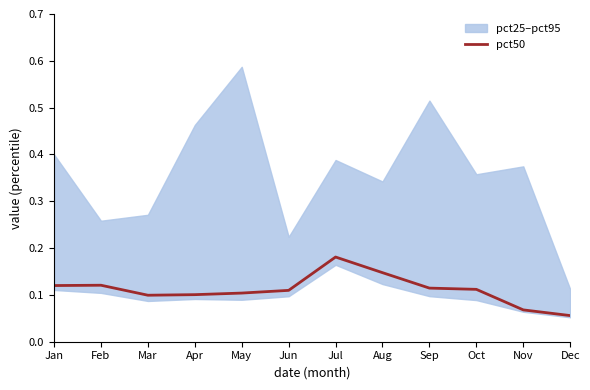

Between May and Feb, which is larger?

Feb